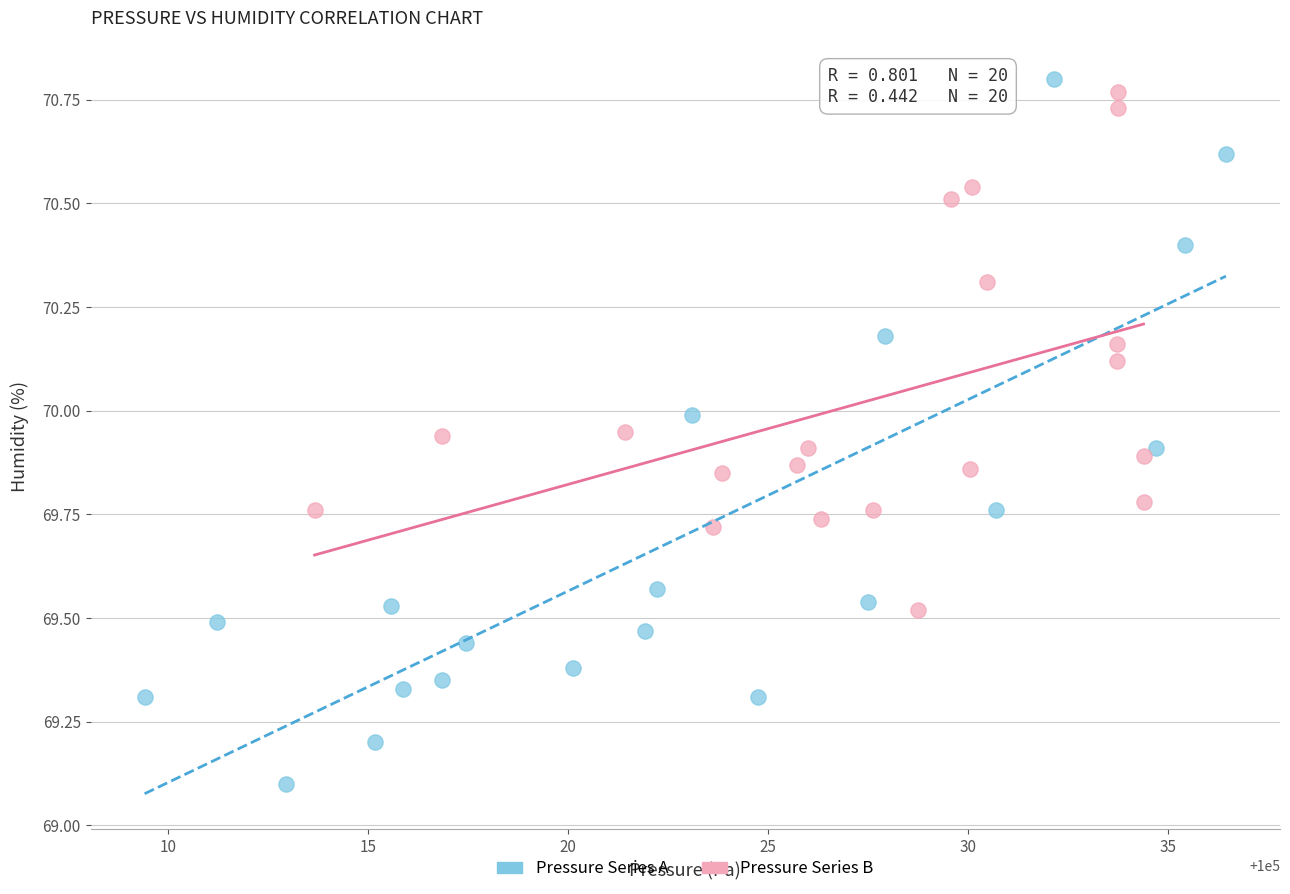

Which series reaches the minimum Y coordinate?

Pressure Series A